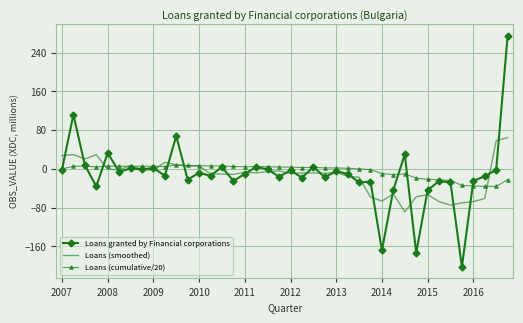

What is the smallest value displayed?

-202.0